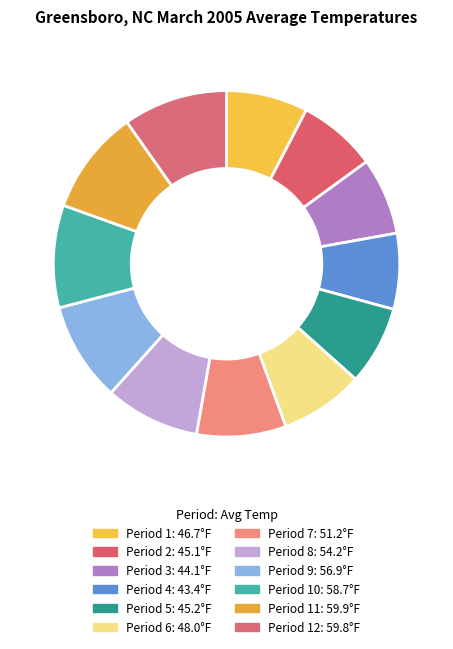

Is there any slice that represents more than half of the pie?

No